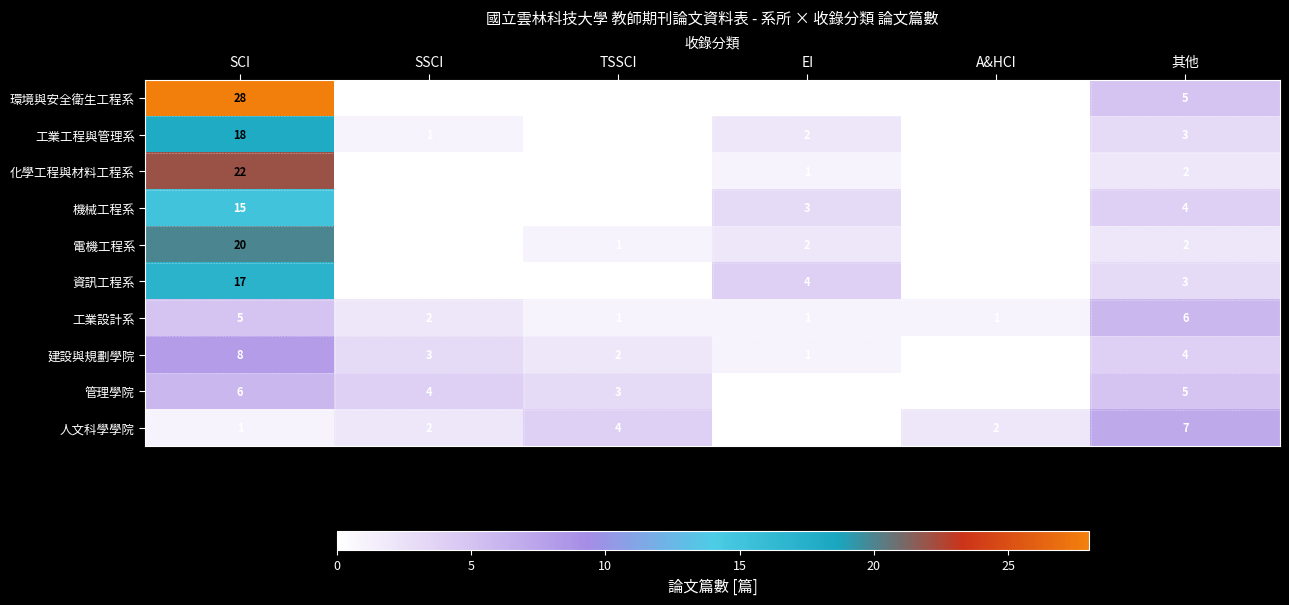

Count the 人文科學學院 values in the range 1 to 4.

4